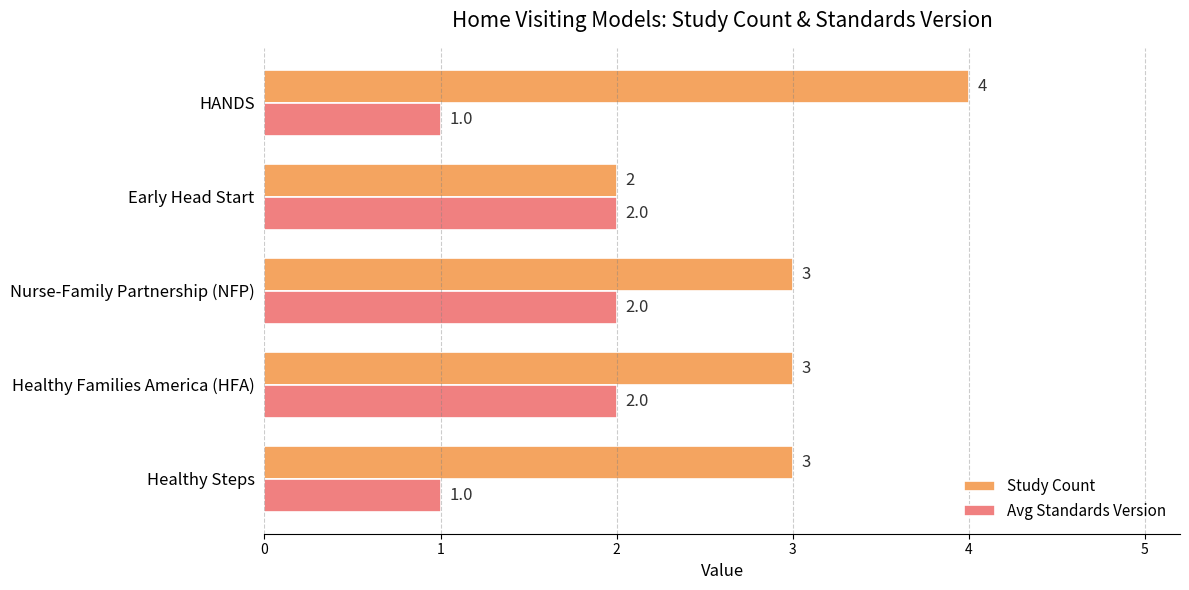

How many Avg Standards Version values are between 1 and 2?

5